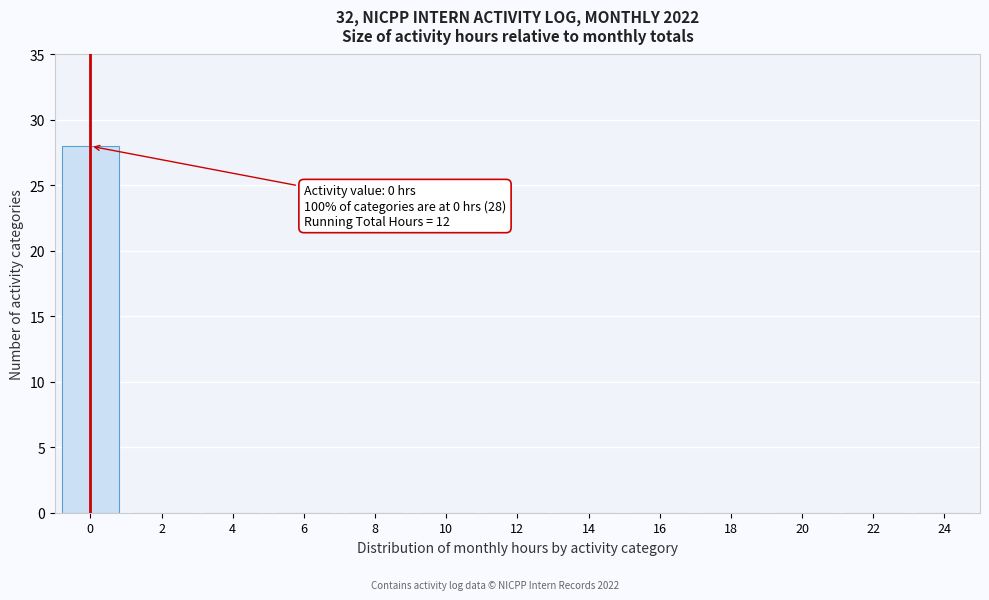

Reading left to right, what are all the values shown in this chart?

0=28	2=0	4=0	6=0	8=0	10=0	12=0	14=0	16=0	18=0	20=0	22=0	24=0